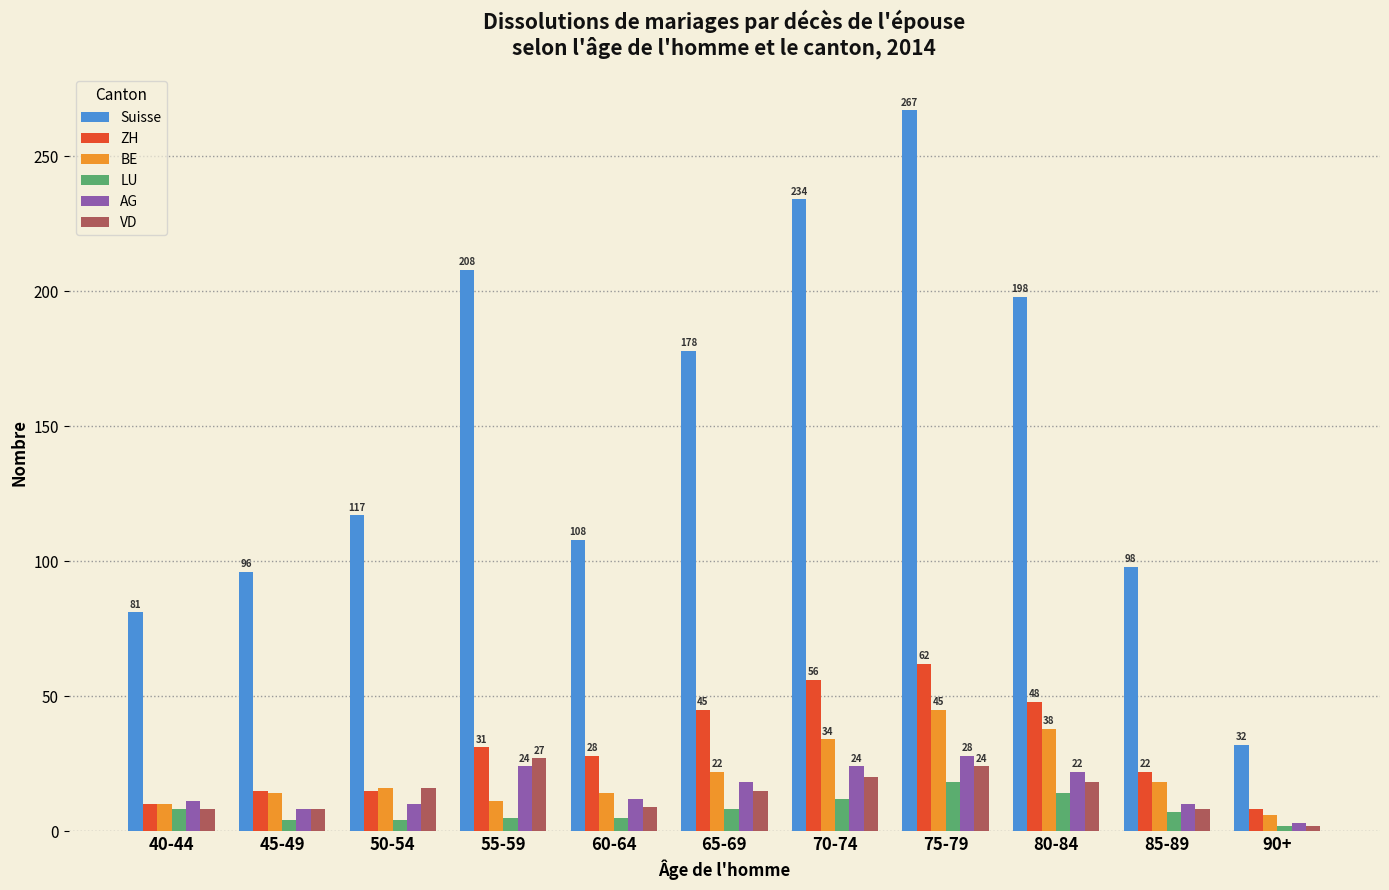

What is the value of the ZH bar at the 11th from the left?

8